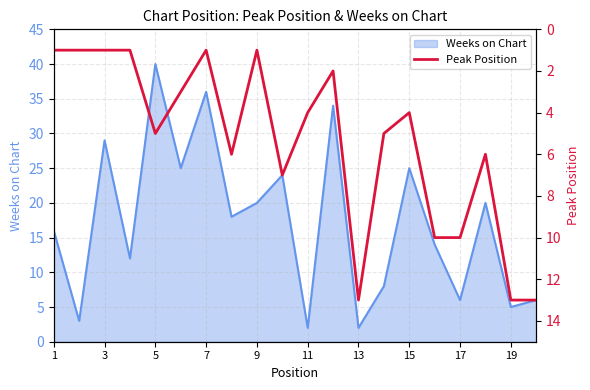

What is the maximum value shown in the chart?

13